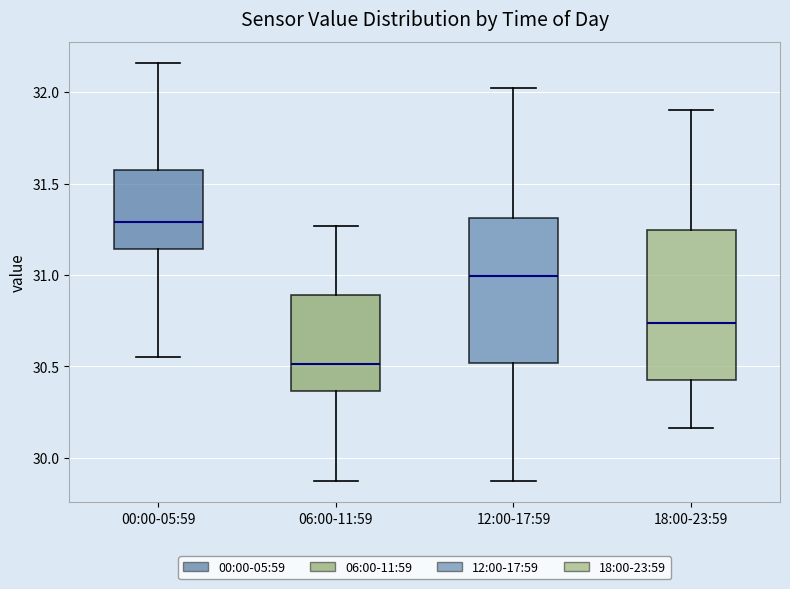

Which box has the lowest median line?

06:00-11:59